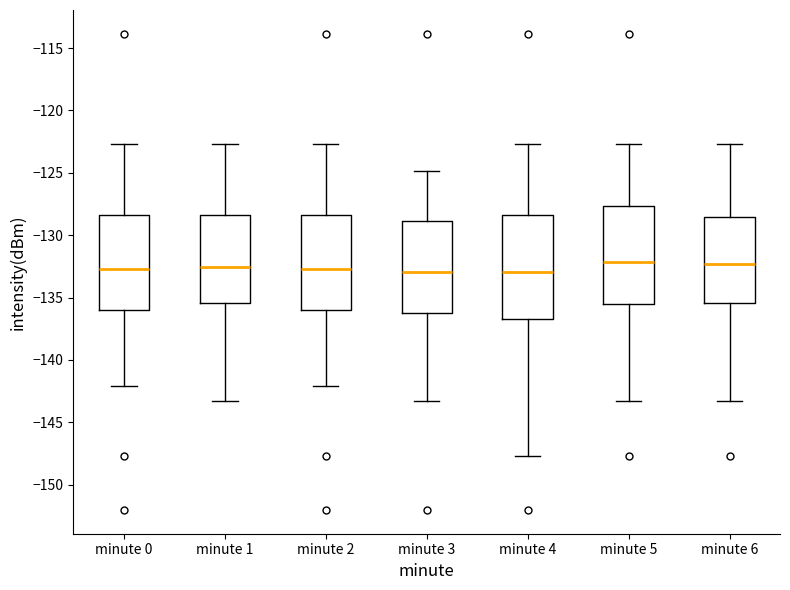

Reading left to right, transcribe this box plot: for each box, give where its median line is, the range the box spans, and where its two whiskers end, as read against the y-axis. The values are not printed on the chart, so give them approximately, as read against the axis.

minute 0: median -132.5, box -136.0 to -128.5, whiskers -142.0 to -122.5
minute 1: median -132.5, box -135.5 to -128.5, whiskers -143.0 to -122.5
minute 2: median -132.5, box -136.0 to -128.5, whiskers -142.0 to -122.5
minute 3: median -133.0, box -136.0 to -129.0, whiskers -143.0 to -125.0
minute 4: median -133.0, box -136.5 to -128.5, whiskers -147.5 to -122.5
minute 5: median -132.0, box -135.5 to -127.5, whiskers -143.0 to -122.5
minute 6: median -132.5, box -135.5 to -128.5, whiskers -143.0 to -122.5